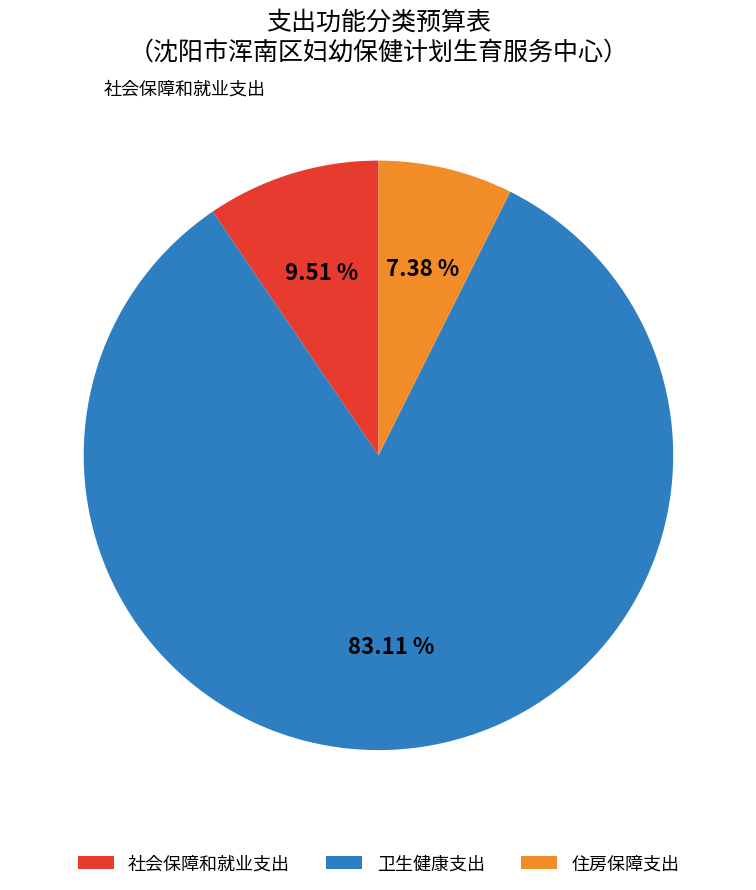

Rank the categories by value from highest to lowest.

卫生健康支出, 社会保障和就业支出, 住房保障支出